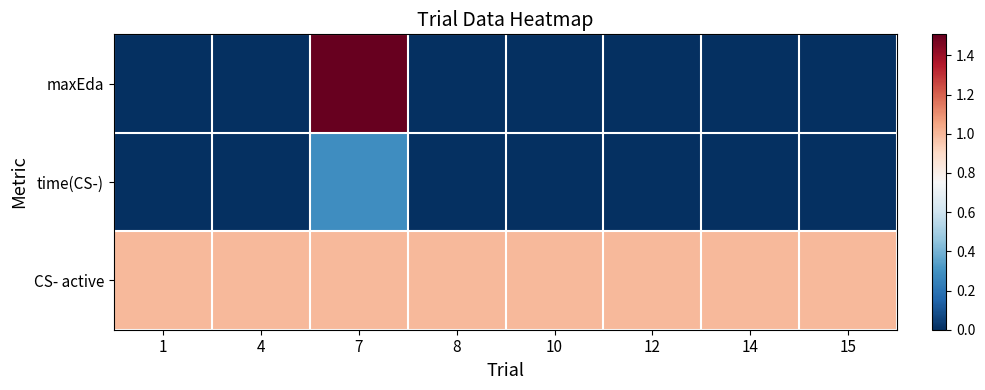

Reading left to right, transcribe all the data shown in this chart.

maxEda: 1=0.0	4=0.0	7=1.5	8=0.0	10=0.0	12=0.0	14=0.0	15=0.0
time(CS-): 1=0.0	4=0.0	7=0.3	8=0.0	10=0.0	12=0.0	14=0.0	15=0.0
CS- active: 1=1.0	4=1.0	7=1.0	8=1.0	10=1.0	12=1.0	14=1.0	15=1.0